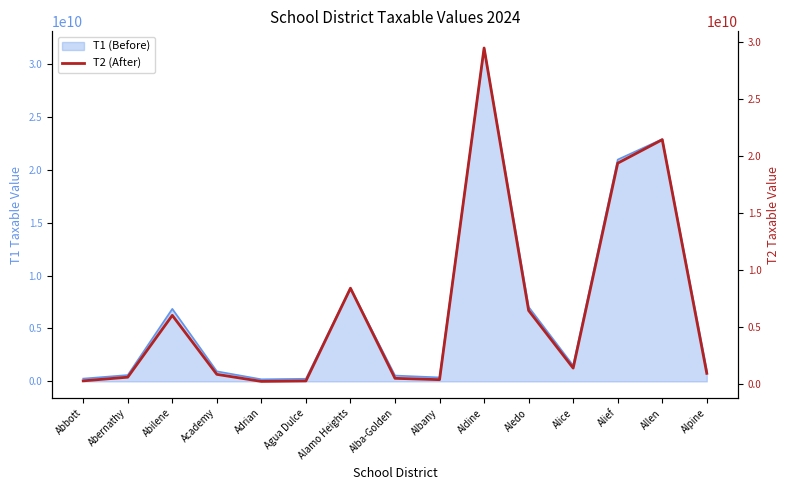

List the labels in order of value, smallest first.

Adrian, Agua Dulce, Abbott, Albany, Alba-Golden, Abernathy, Academy, Alpine, Alice, Abilene, Aledo, Alamo Heights, Alief, Allen, Aldine